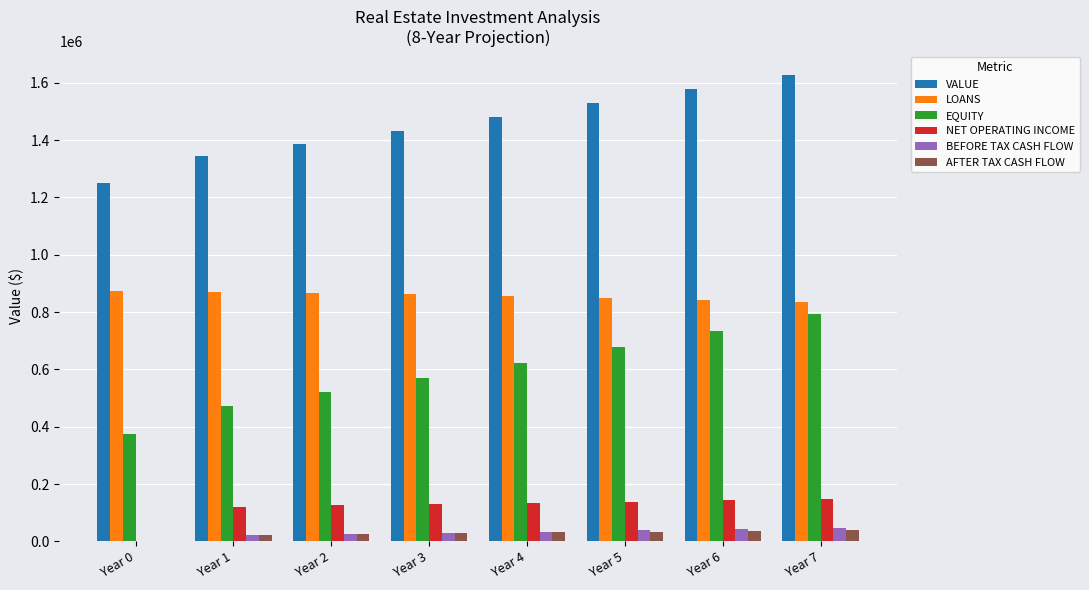

What are all the series names shown in the legend?

VALUE, LOANS, EQUITY, NET OPERATING INCOME, BEFORE TAX CASH FLOW, AFTER TAX CASH FLOW